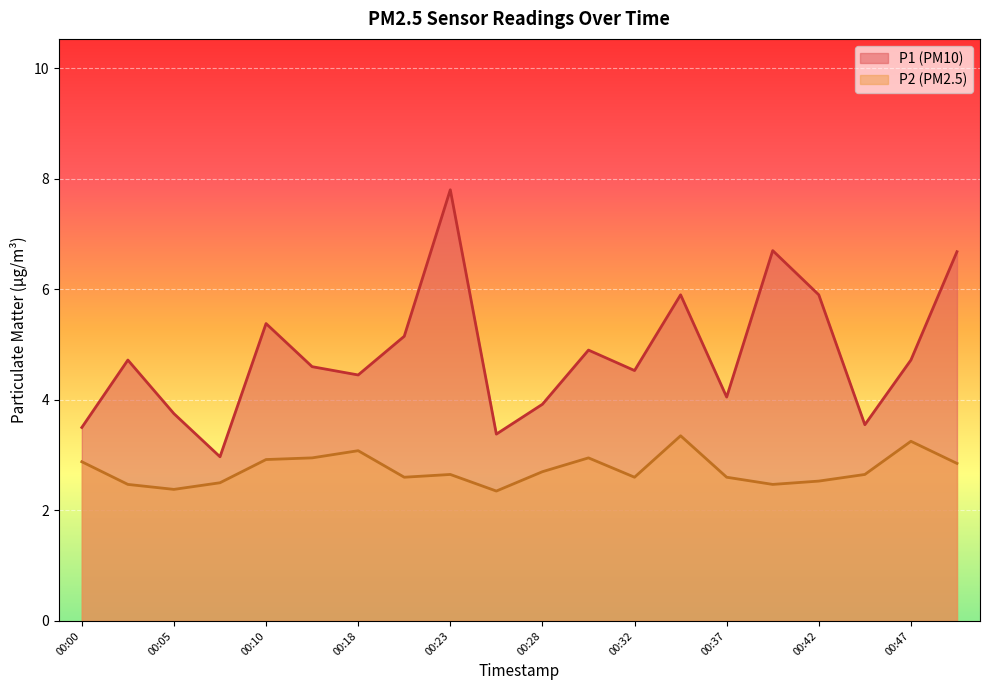

At which category does P1 reach its first local valley?

00:08